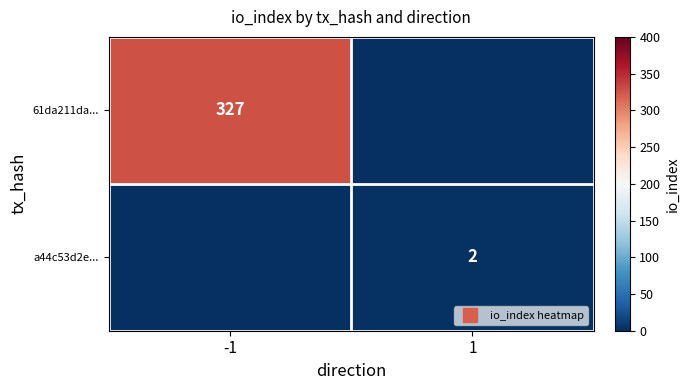

What is the sum of the a44c53d2e... values at 1 and -1?

2